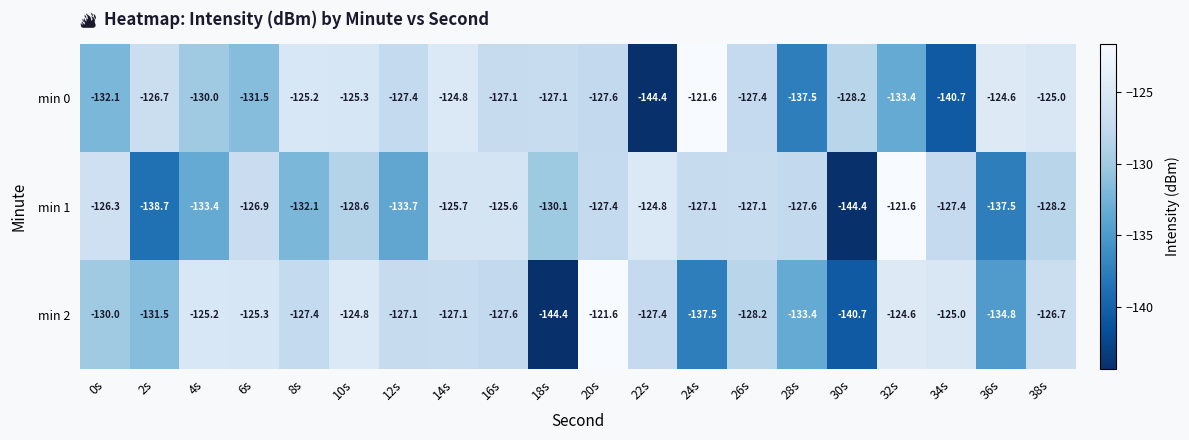

How many data points does each series have?

20